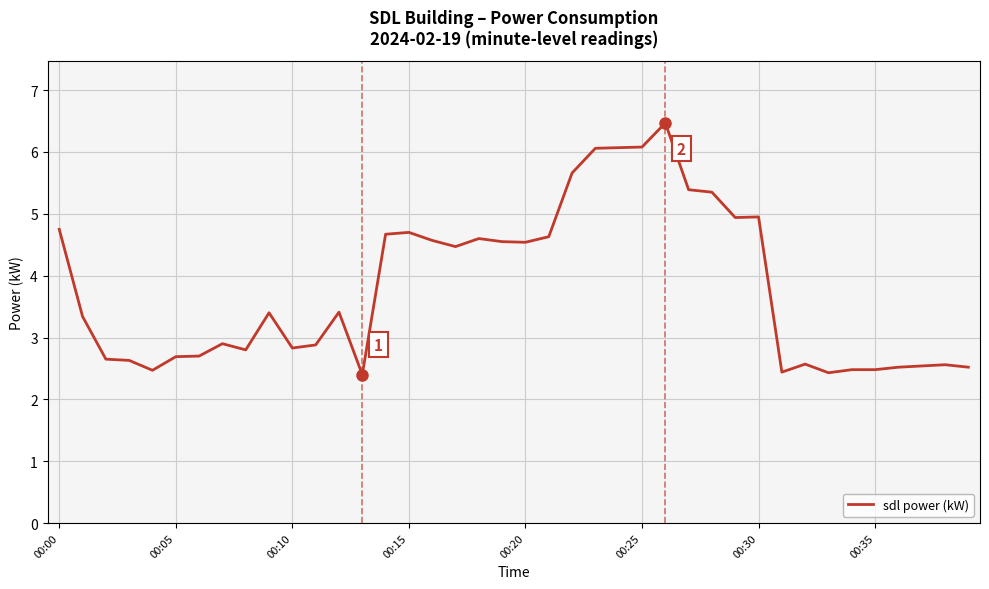

What is the difference between the maximum and minimum values?

4.1